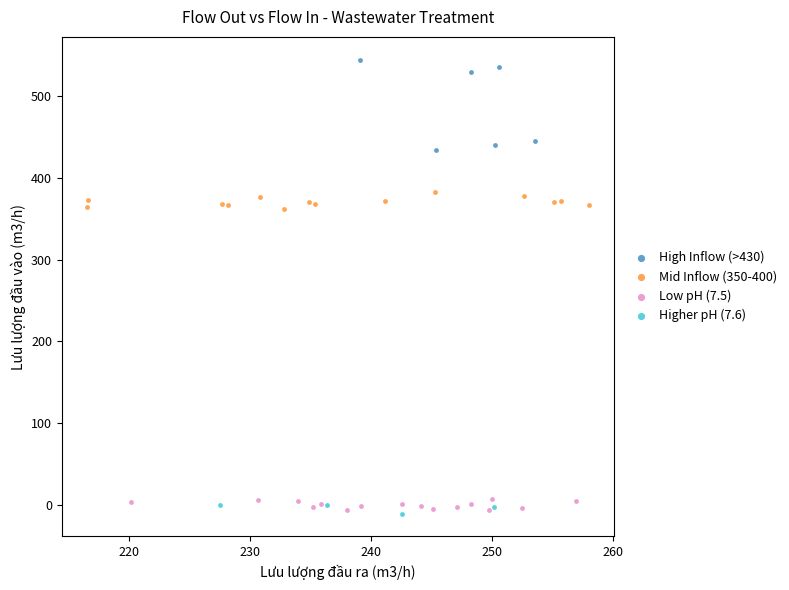

Which series has the largest Y range (max minus min)?

High Inflow (>430)